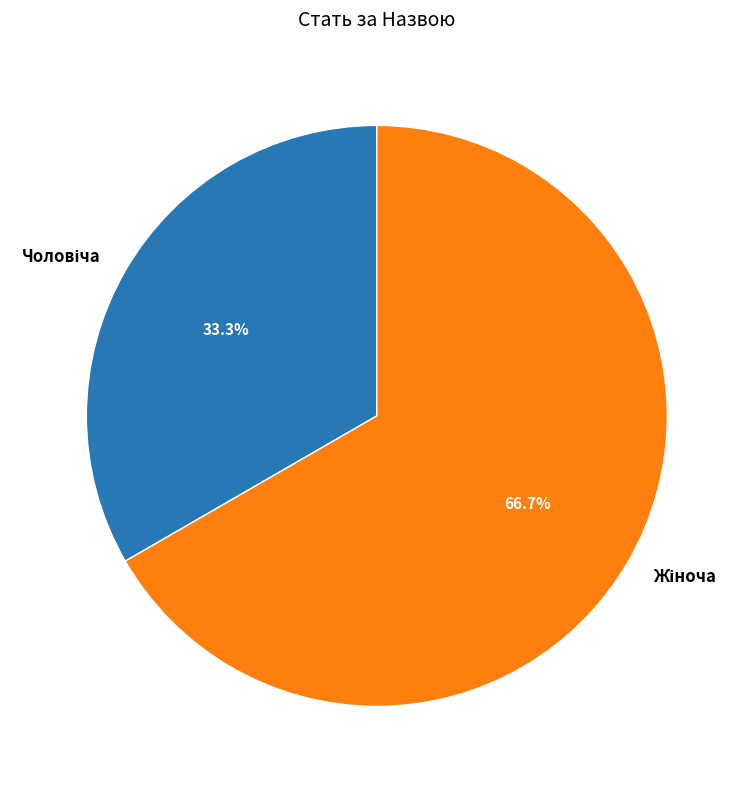

Does any single category account for the majority?

Yes